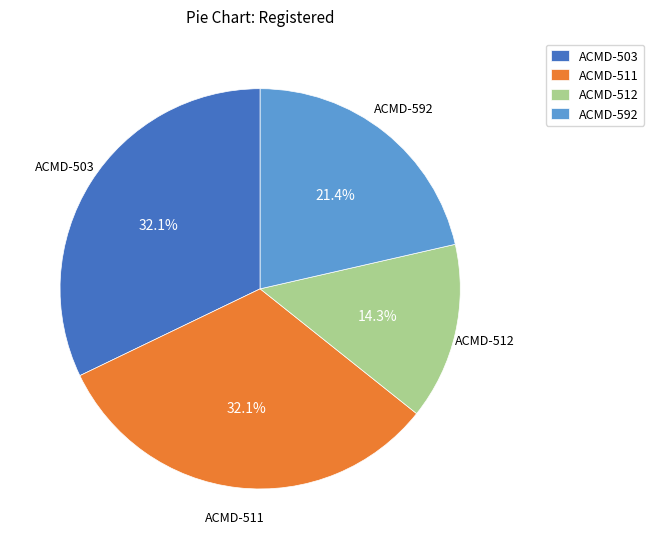

Does ACMD-503 represent more than half of the total?

No